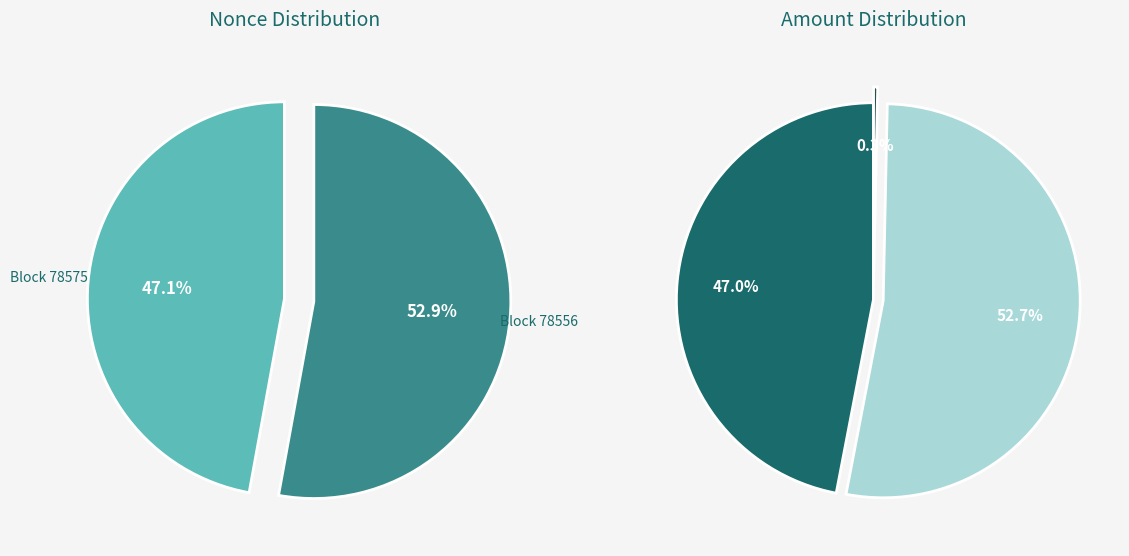

Does 78575 account for over 50% of the chart?

No